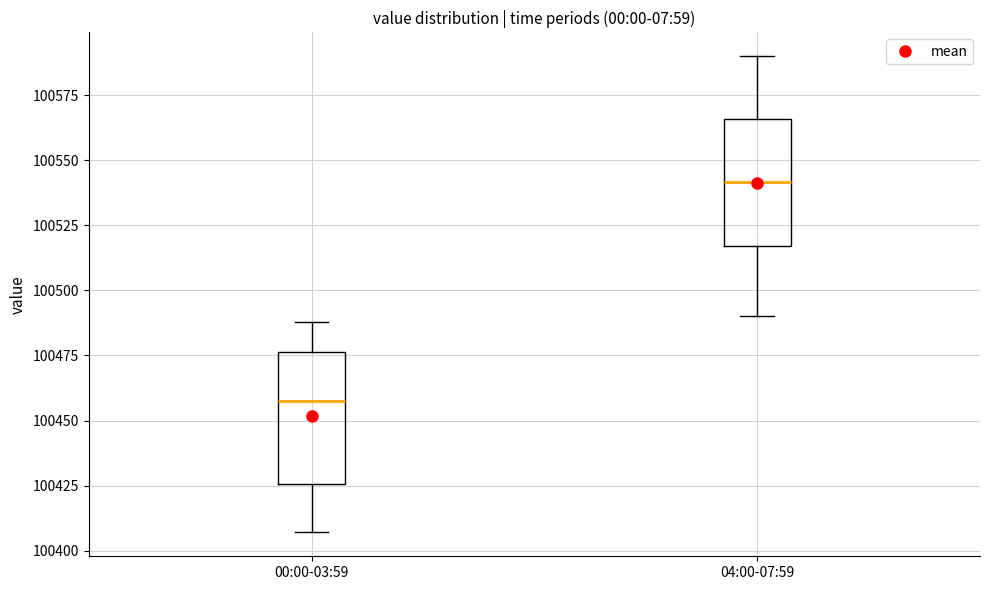

Reading left to right, transcribe this box plot: for each box, give where its median line is, the range the box spans, and where its two whiskers end, as read against the y-axis. The values are not printed on the chart, so give them approximately, as read against the axis.

00:00-03:59: median 100460, box 100425 to 100475, whiskers 100405 to 100490
04:00-07:59: median 100540, box 100515 to 100565, whiskers 100490 to 100590